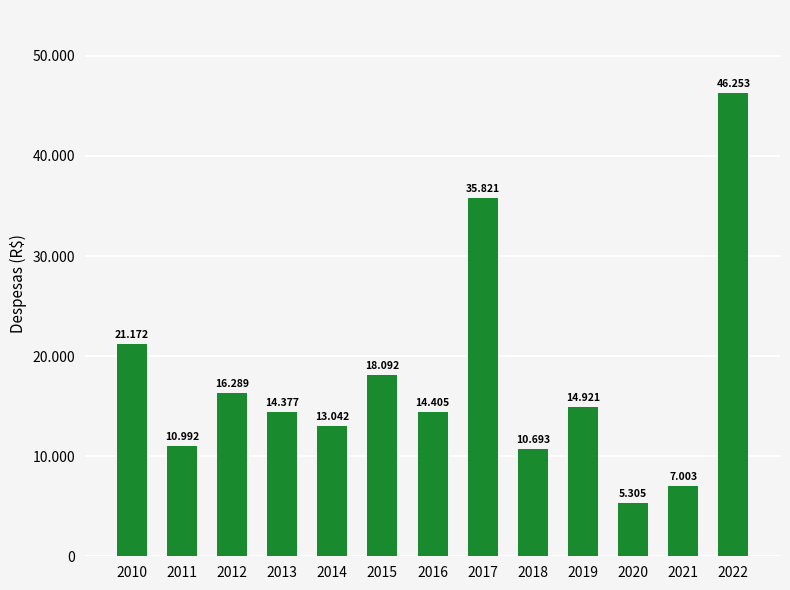

List the labels in order of value, smallest first.

2020, 2021, 2018, 2011, 2014, 2013, 2016, 2019, 2012, 2015, 2010, 2017, 2022